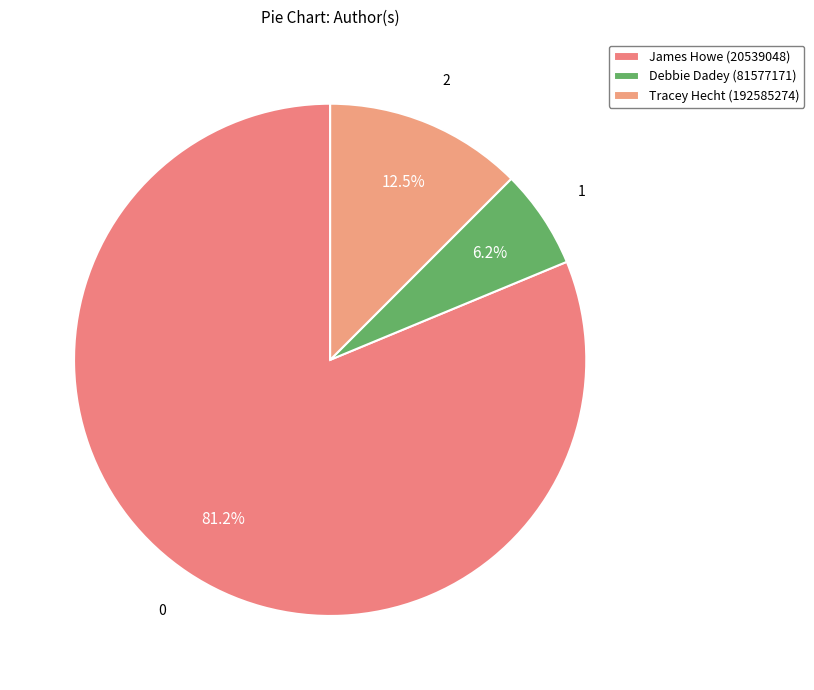

Combined, what portion of the pie is Debbie Dadey (81577171) and James Howe (20539048)?

87.5%